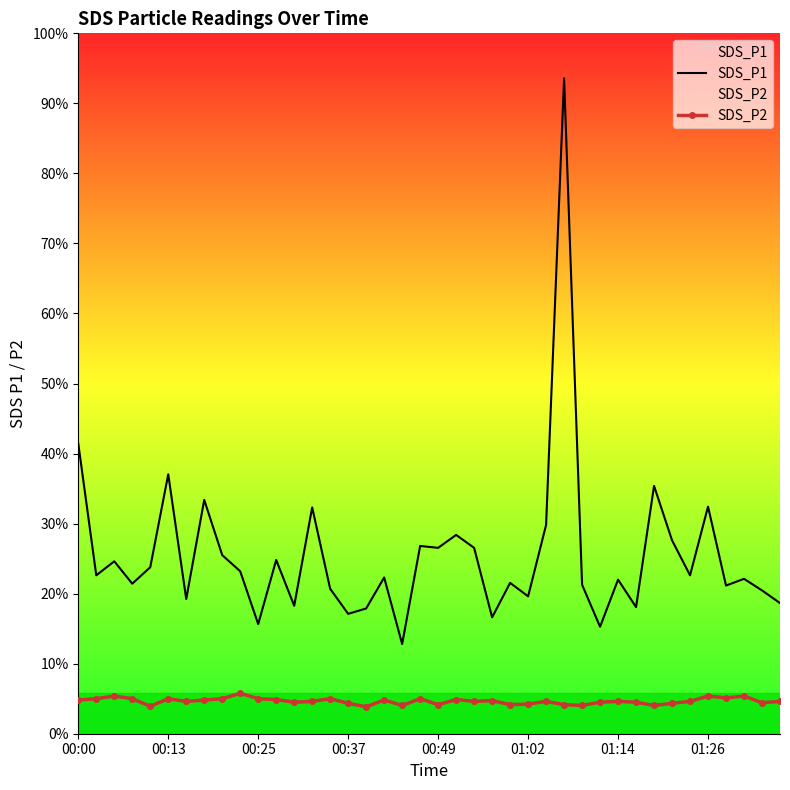

Rank the series by their average value, from lowest to highest.

SDS_P2, SDS_P1